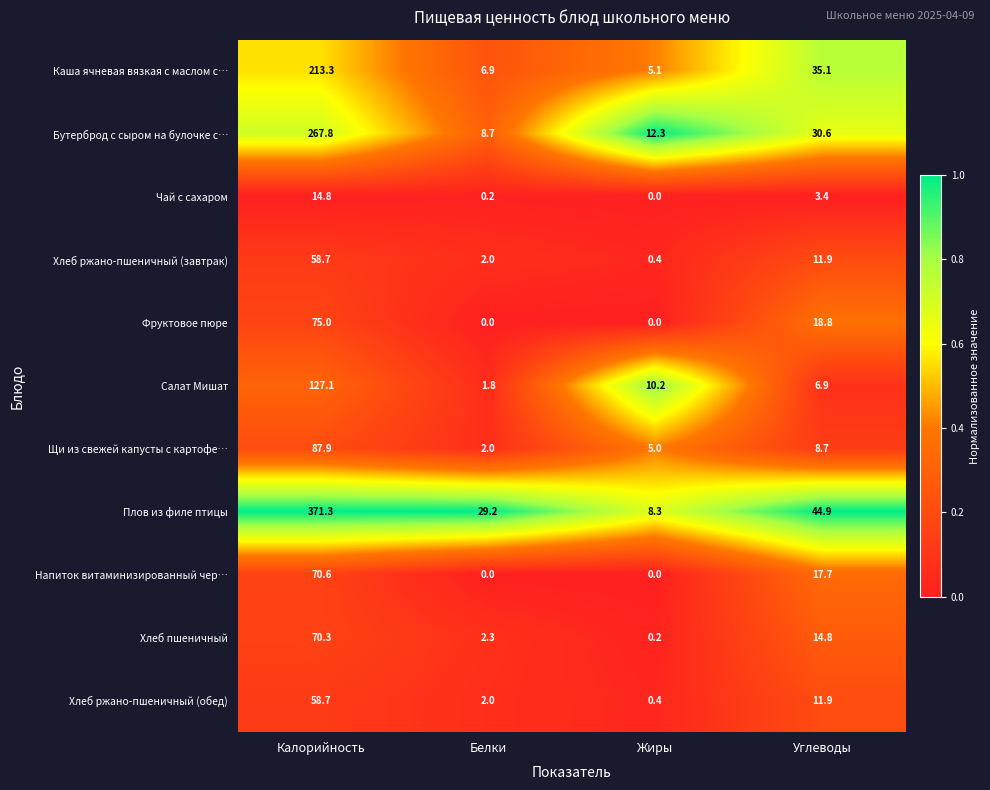

What is the total value across all series at Белки?

55.1